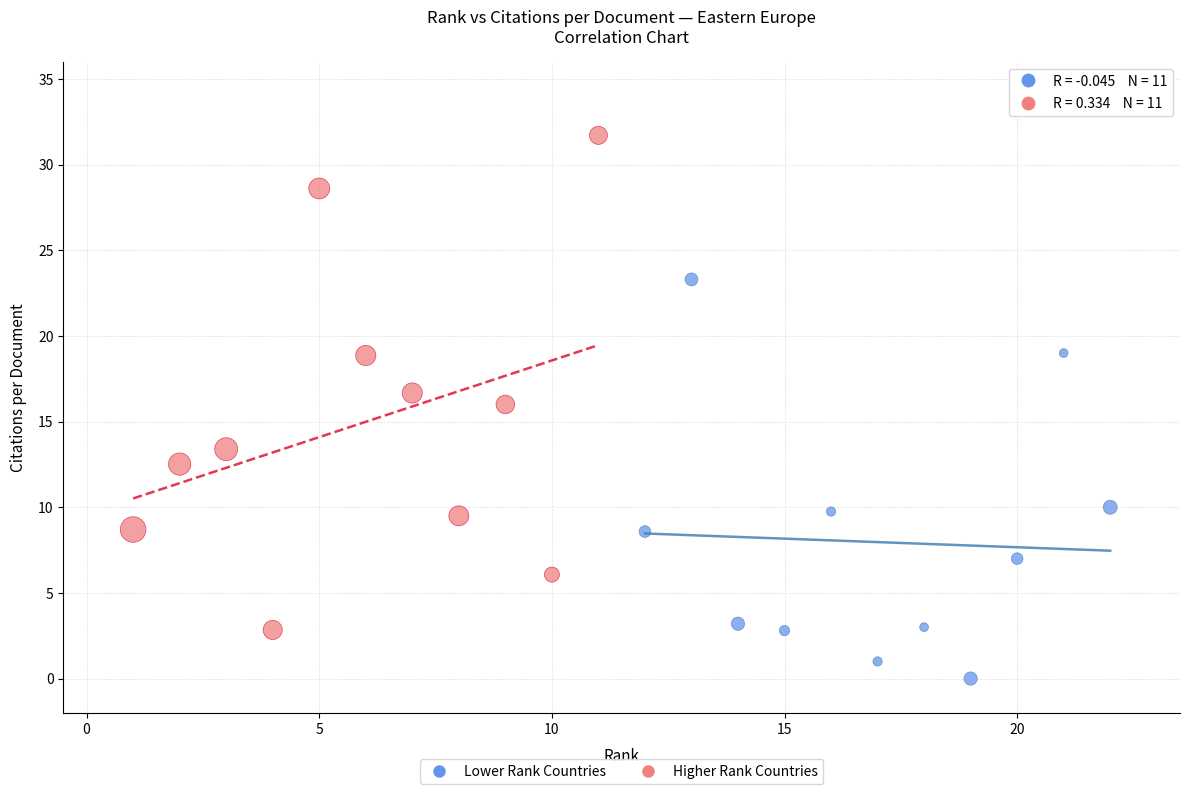

Which series has the widest spread of Y values?

Higher Rank Countries